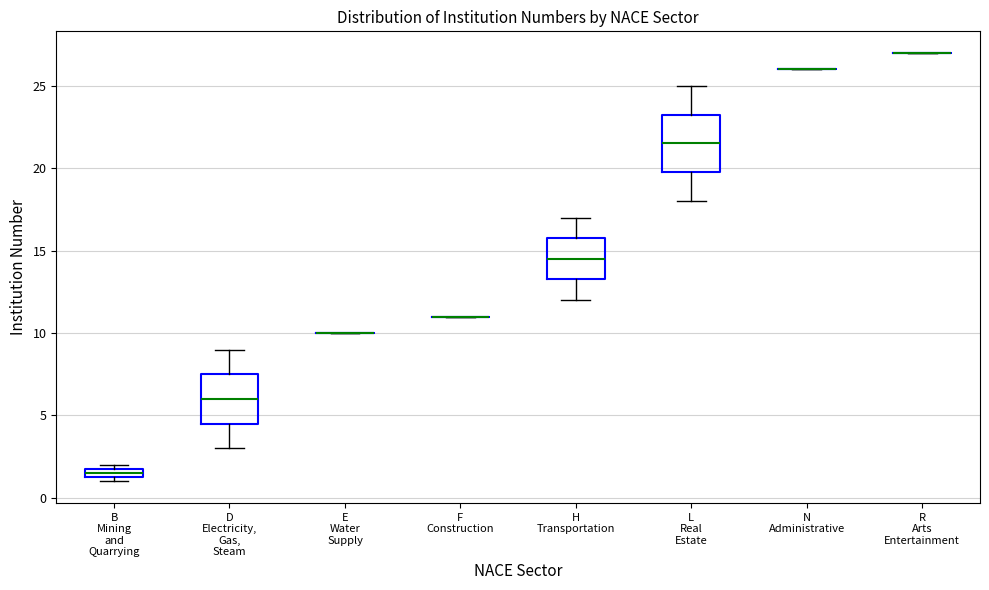

Which box is the tallest, from its lower edge to its upper edge?

L Real Estate